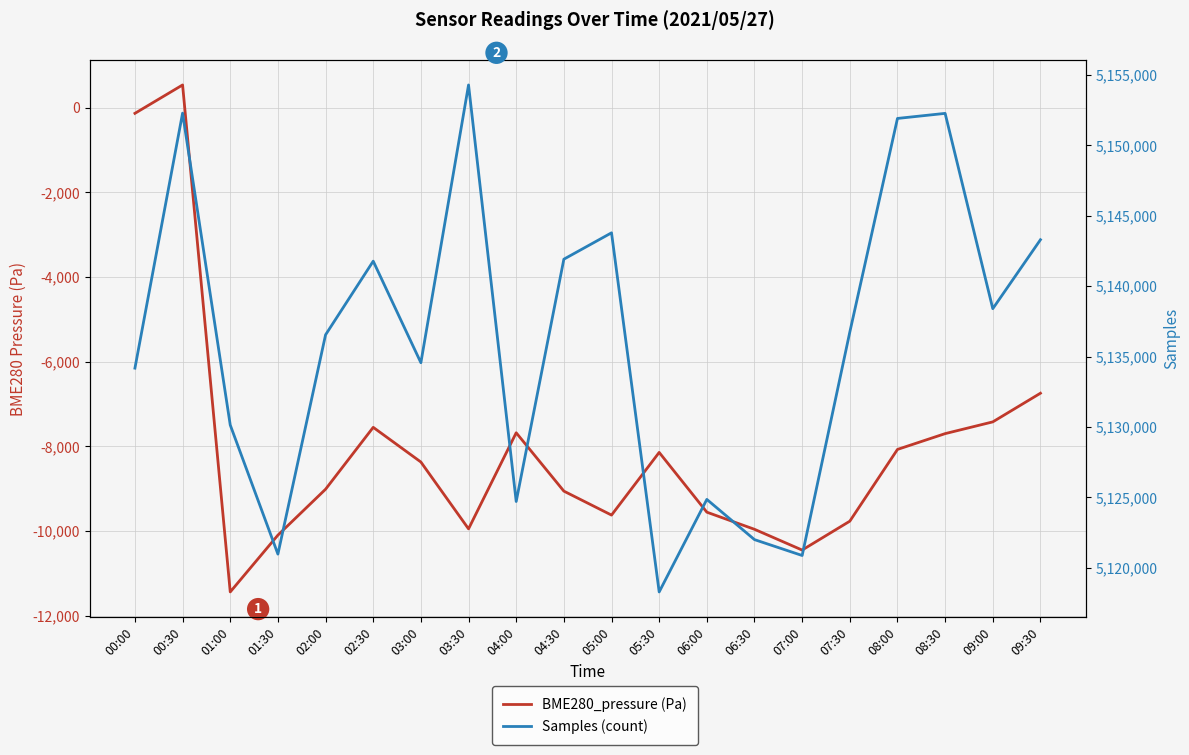

What position from the left is 06:00?

13